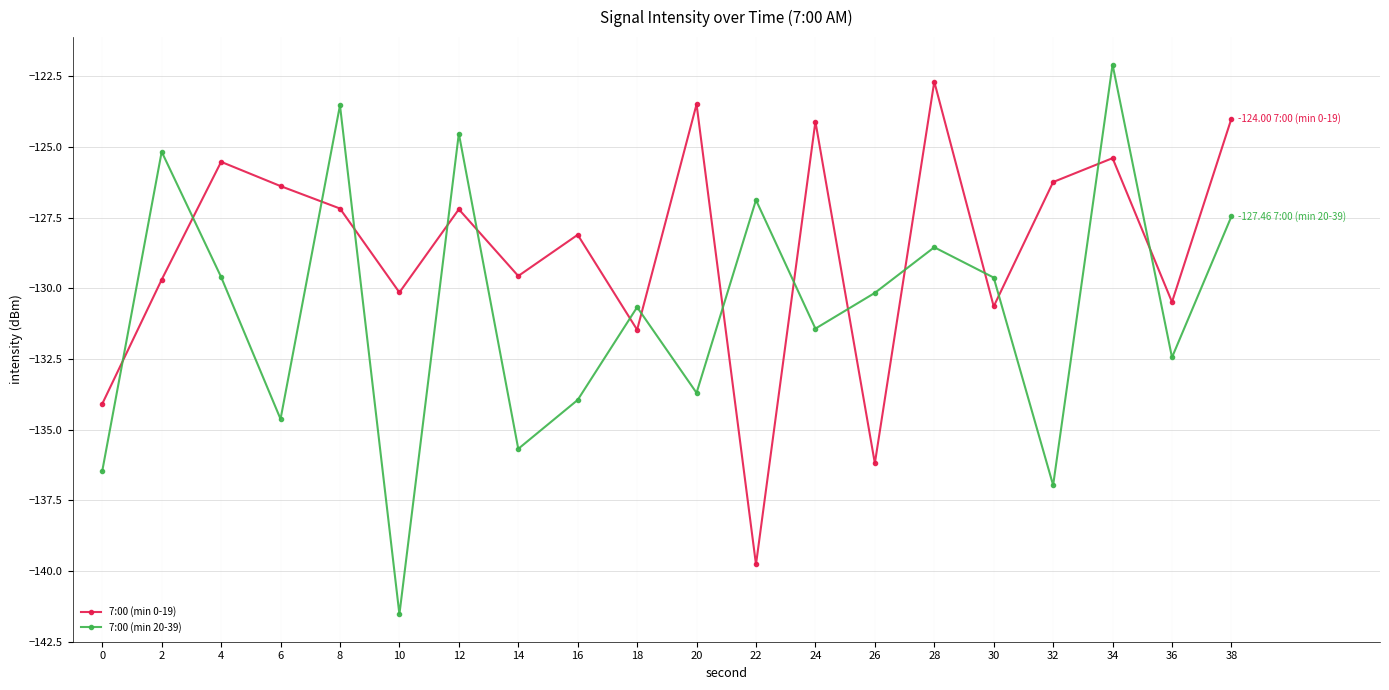

What is the sum of the 7:00 (min 0-19) values at 32 and 28?

-248.9